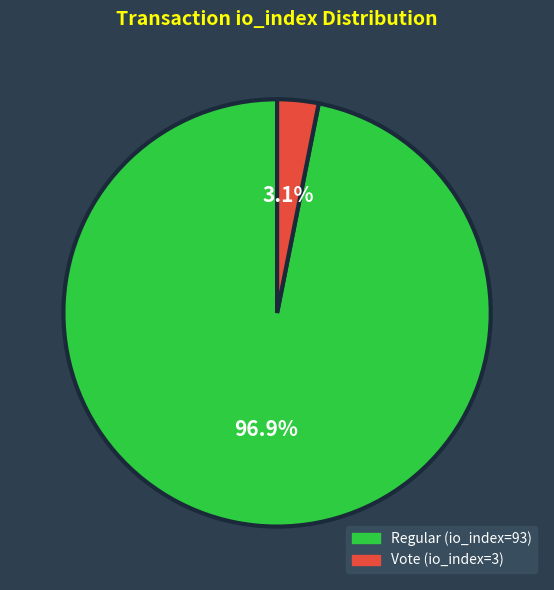

How many segments does this pie chart have?

2